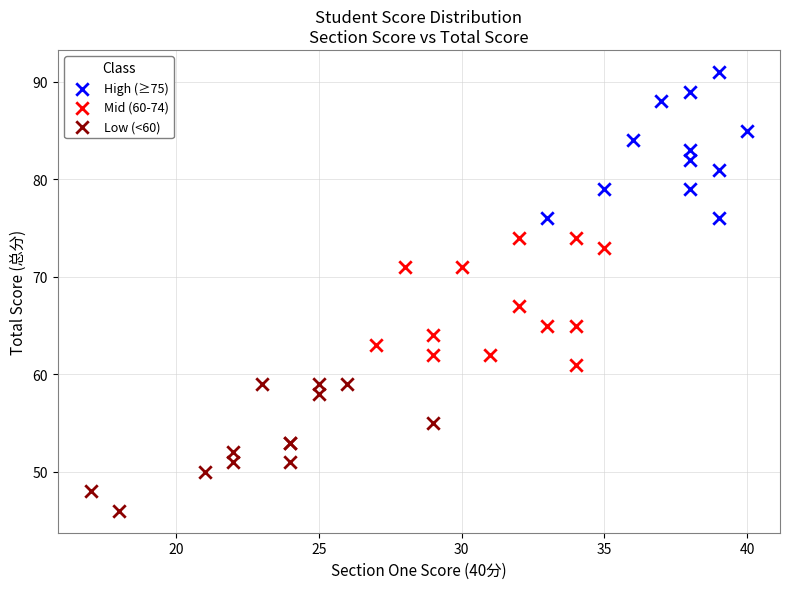

Which series contains the highest Y value?

High (≥75)